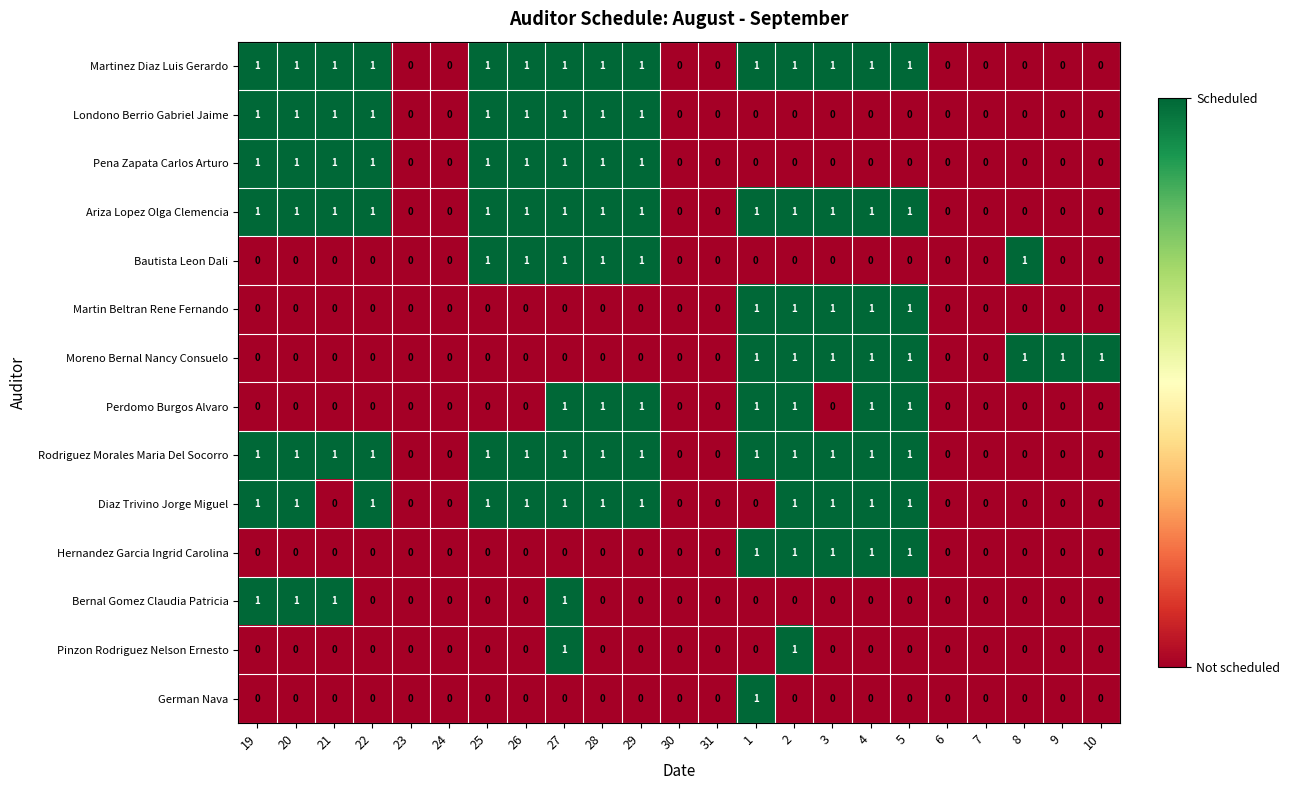

At which category is the sum across all series the highest?

27